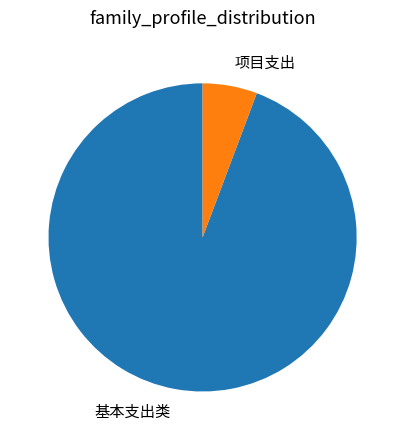

Approximately how many times larger is the value at 基本支出类 compared to 项目支出?

16.5